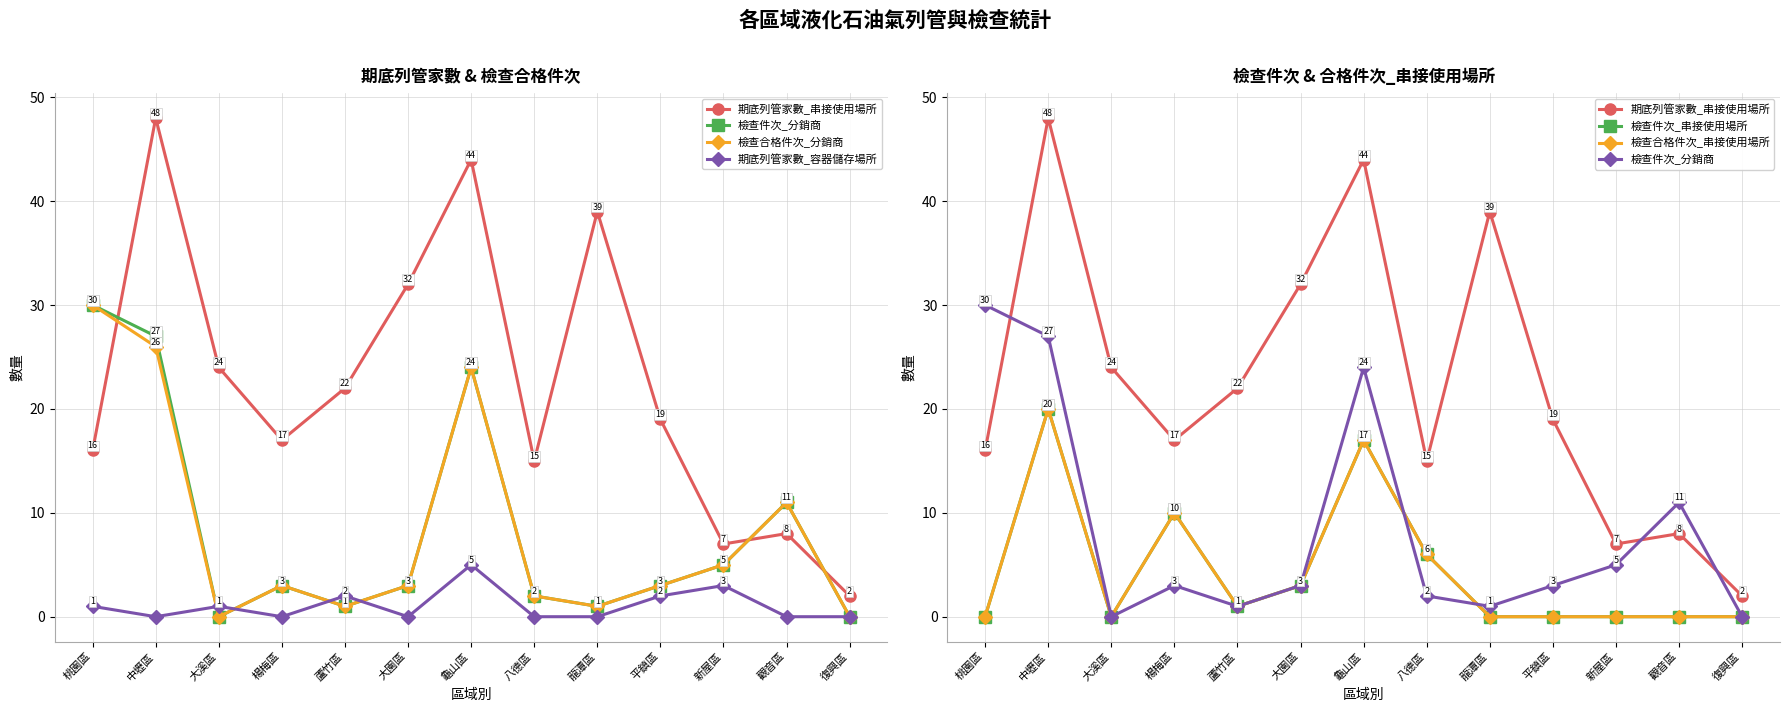

The 檢查件次_串接使用場所 series shows 0 at 大溪區. True or false?

True